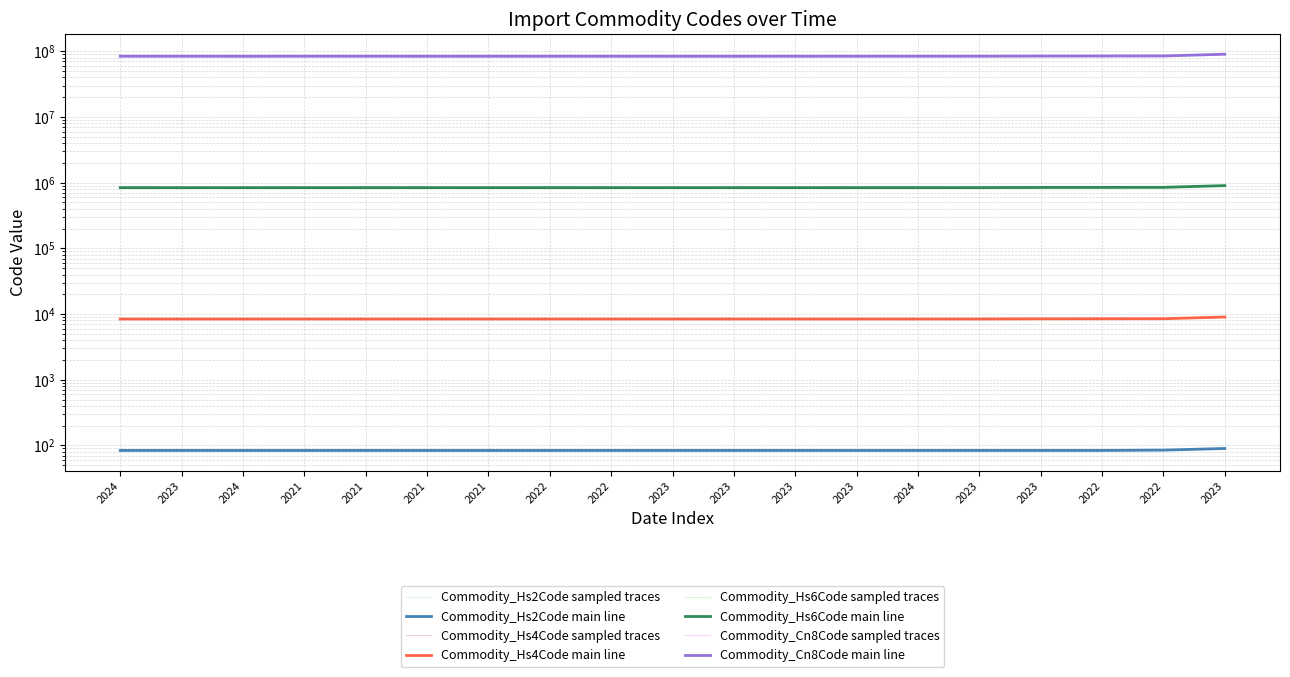

True or false: Commodity_Hs4Code has more than 0 interior local peaks.

False